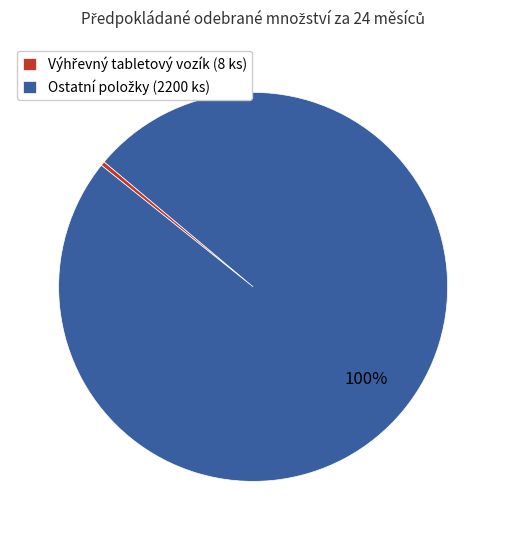

To the nearest percent, what is the average slice percentage?

50%